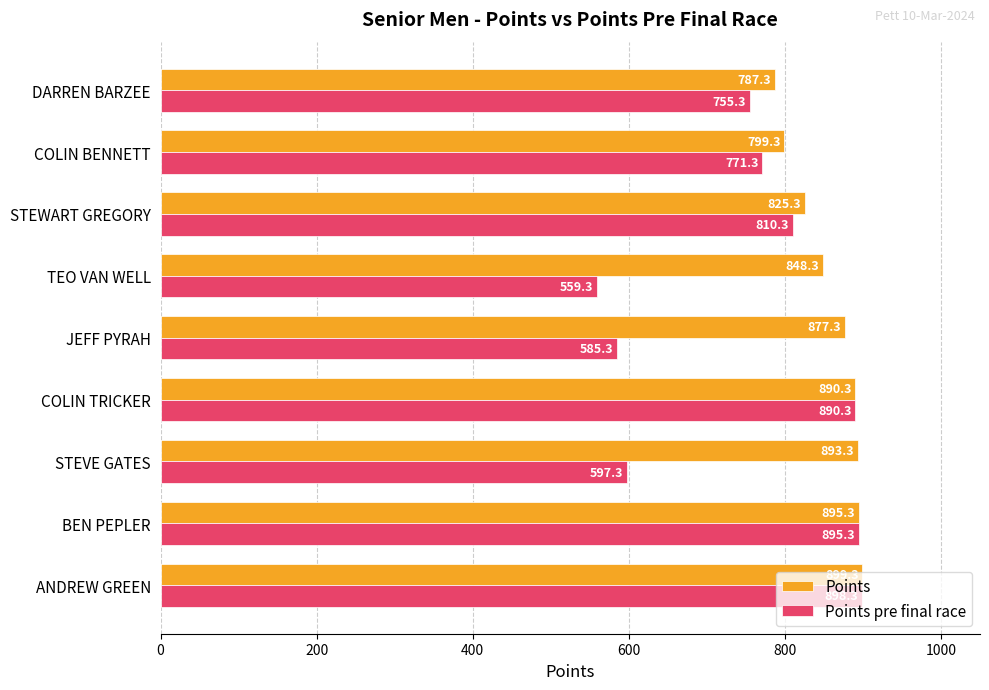

True or false: Points pre final race has a value of 1351.1 at STEWART GREGORY.

False